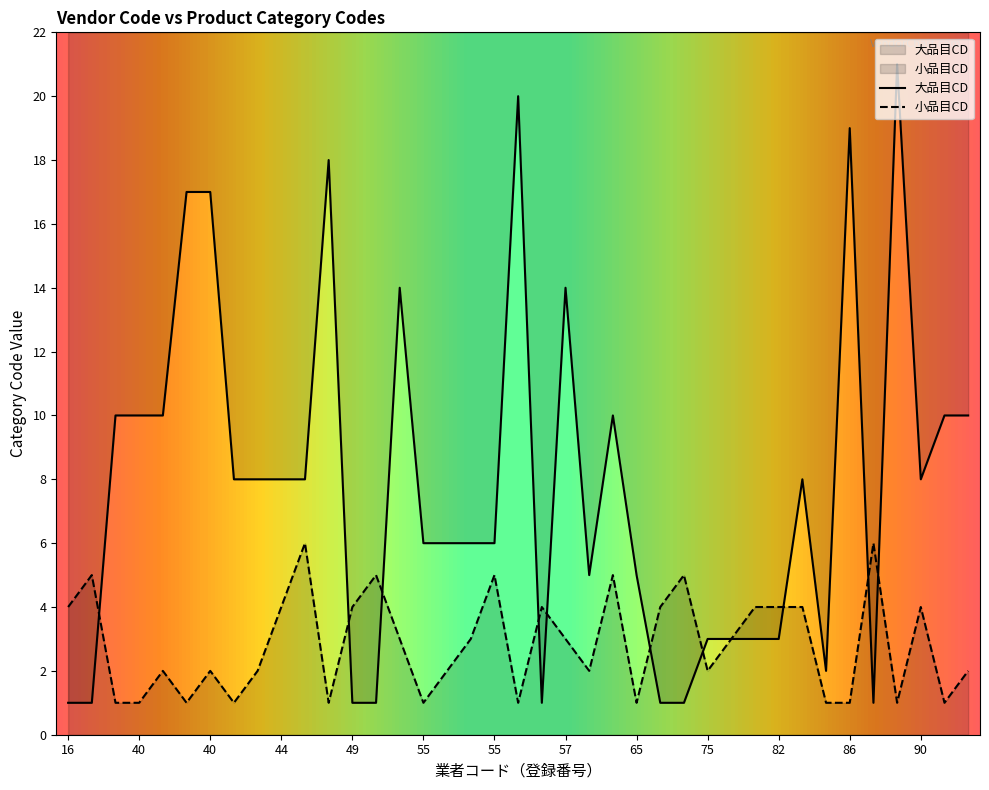

True or false: 大品目CD and 小品目CD cross at least once.

True